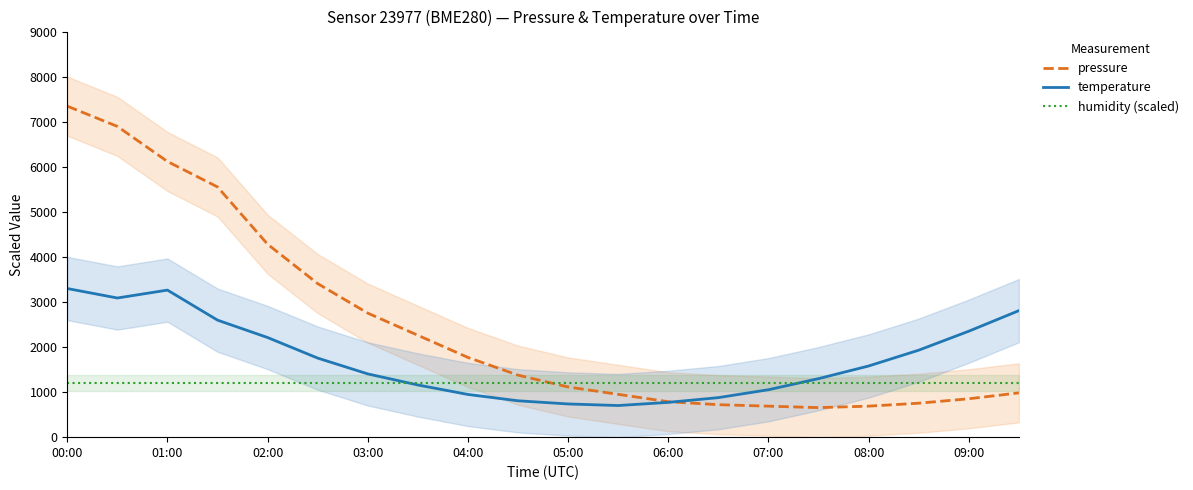

The temperature series shows 3263.2 at 01:00. True or false?

True